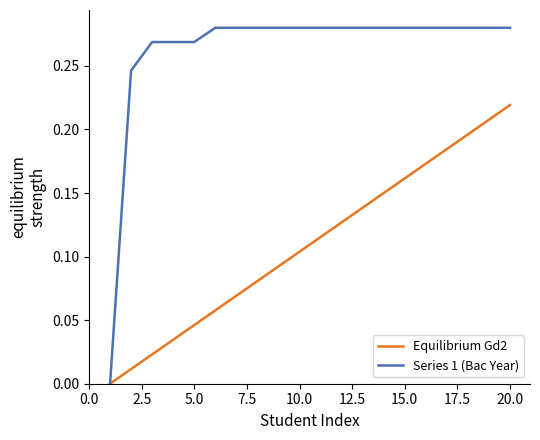

List the series in order of their overall mean, highest first.

Series 1 (Bac Year), Equilibrium Gd2